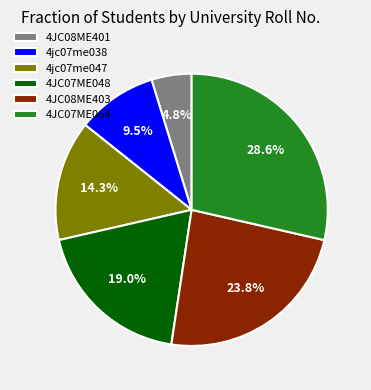

True or false: 4jc07me038 accounts for 16% of the total.

False